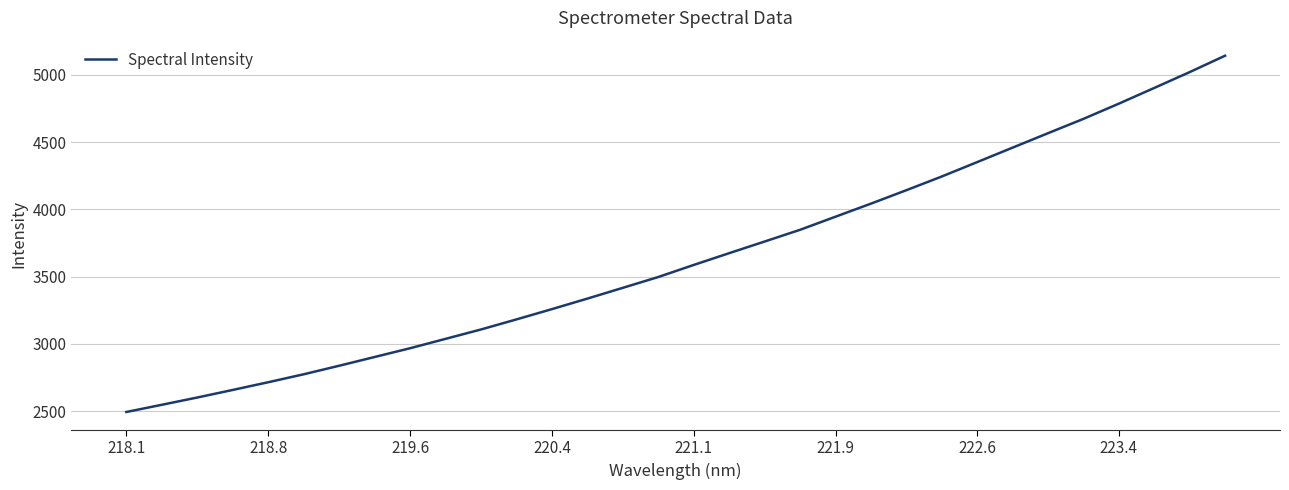

What is the minimum value shown in the chart?

2494.4